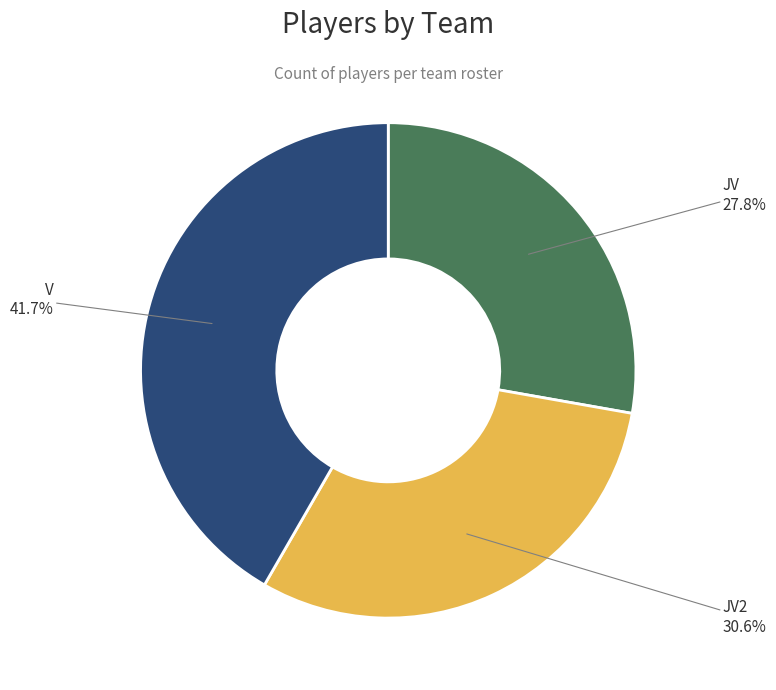

Is there any slice that represents more than half of the pie?

No